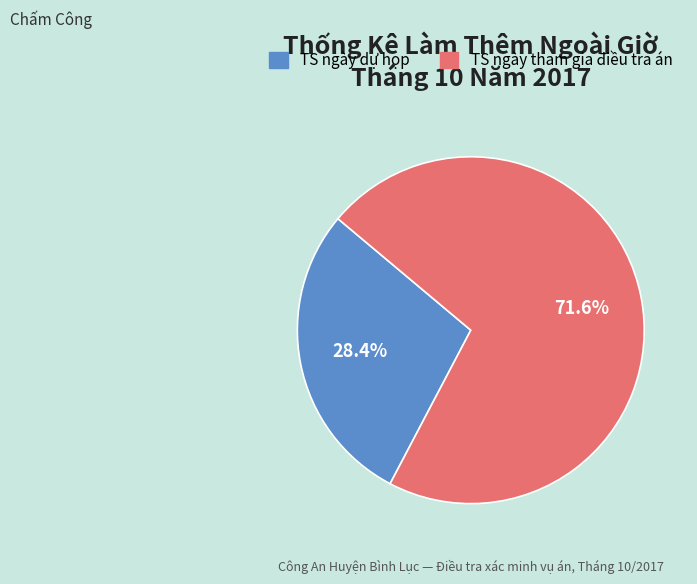

Does any single category account for the majority?

Yes